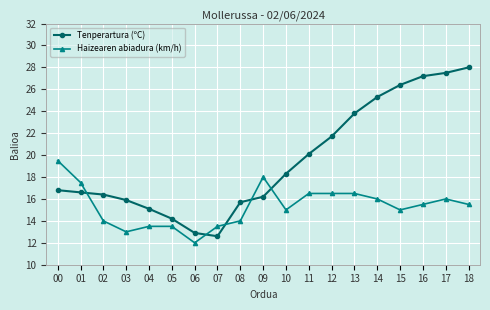

How many times do Tenperartura (ºC) and Haizearen abiadura (km/h) cross each other?

5